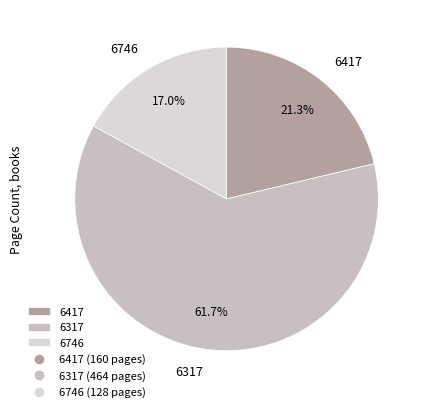

To the nearest percent, what is the difference between the 6417 and 6317 slice percentages?

40%